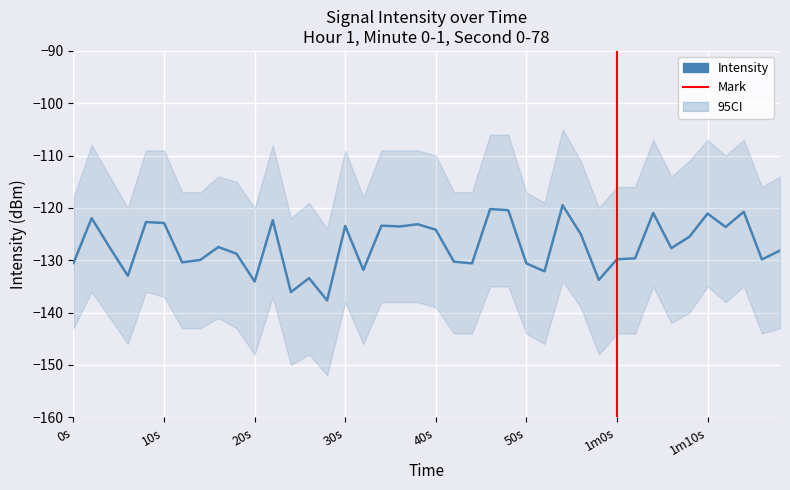

What is the greatest value displayed?

-119.5